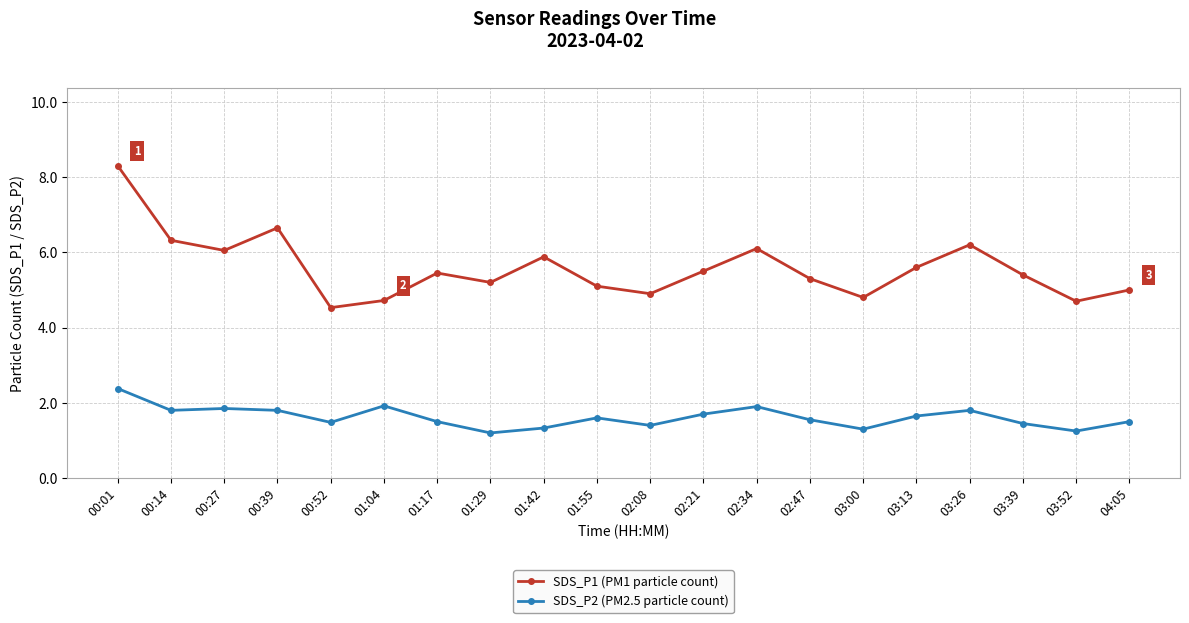

At which category is the sum across all series the highest?

00:01